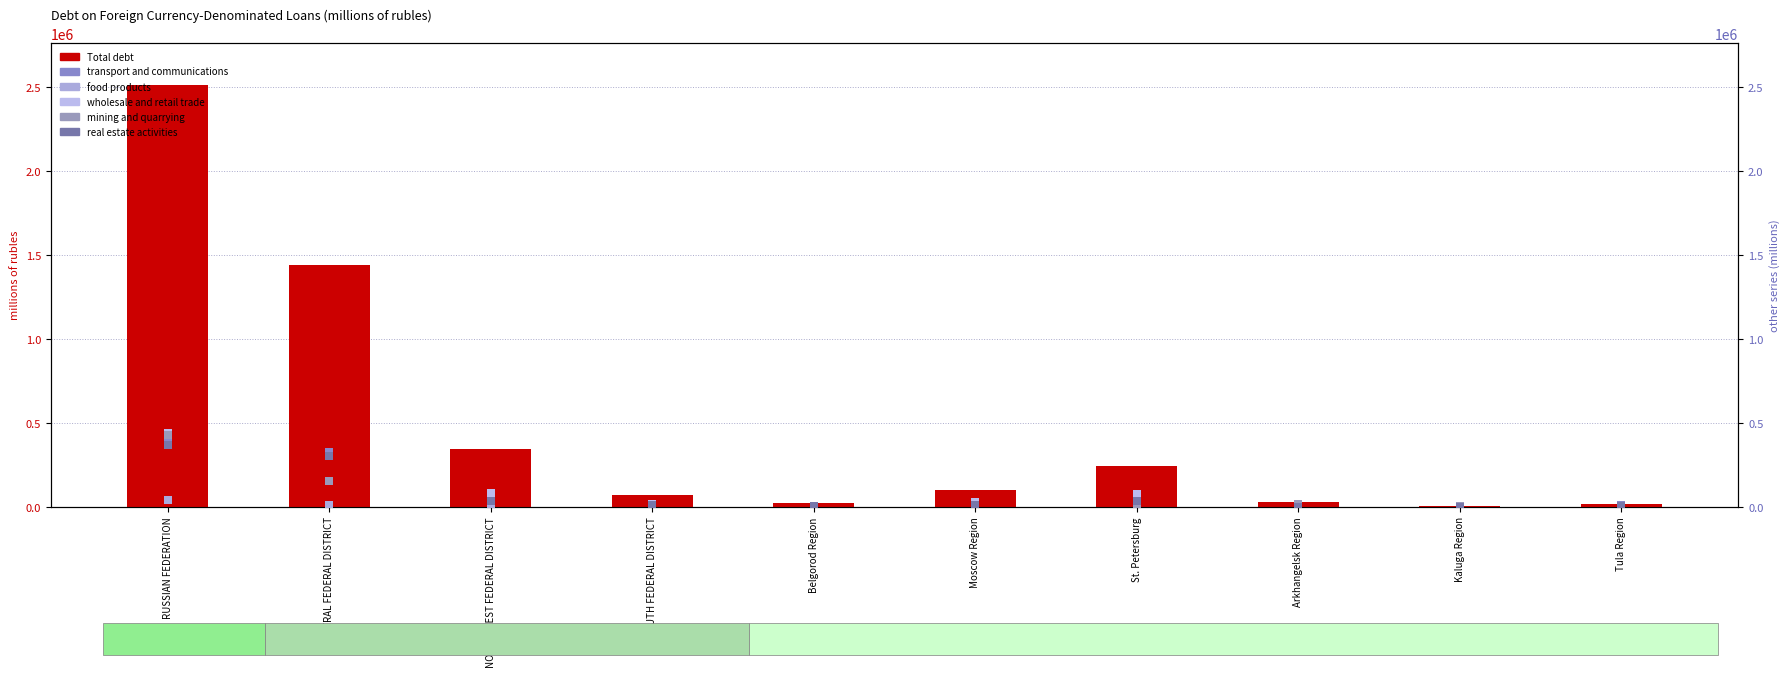

Is the value of mining and quarrying at Arkhangelsk Region greater than the value of real estate activities at St. Petersburg?

No